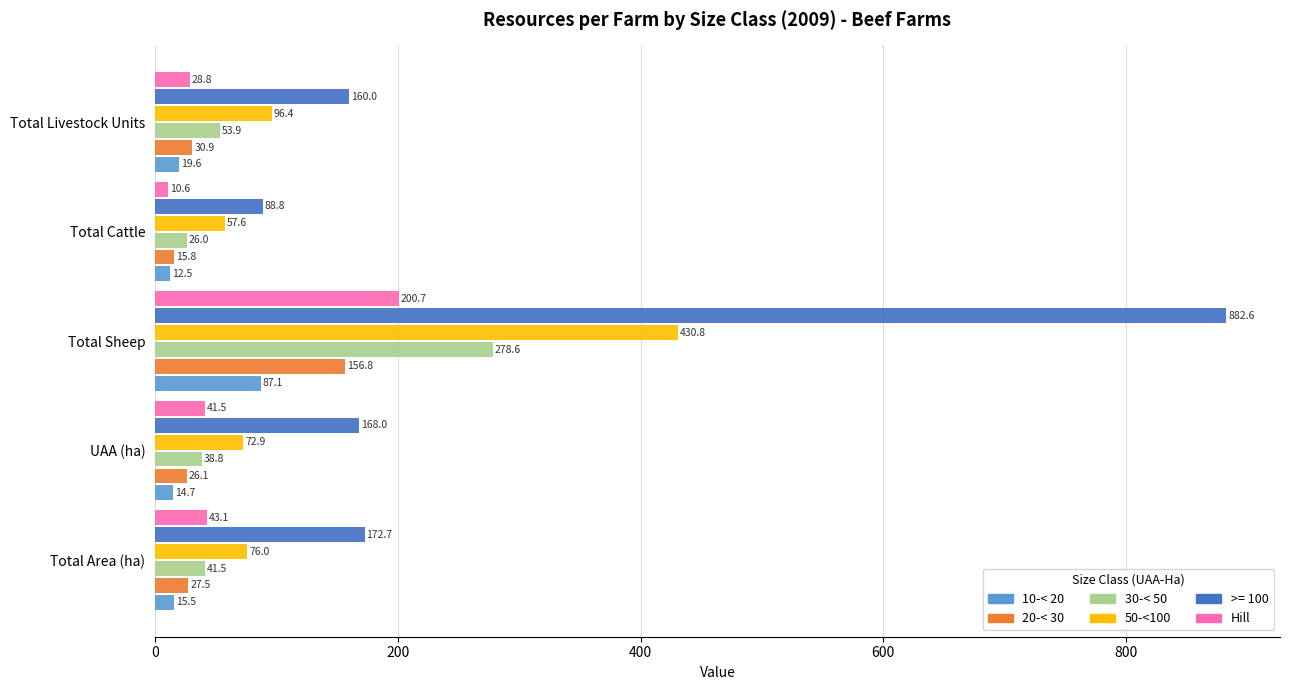

Where is 50-<100 nearest to the value 244?

Total Livestock Units